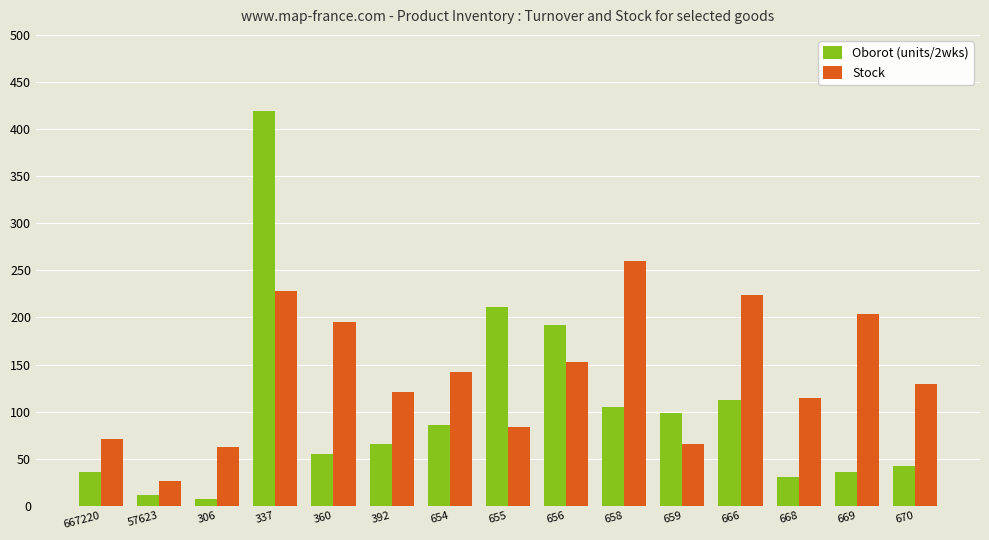

How many data points in Stock are less than 129?

7